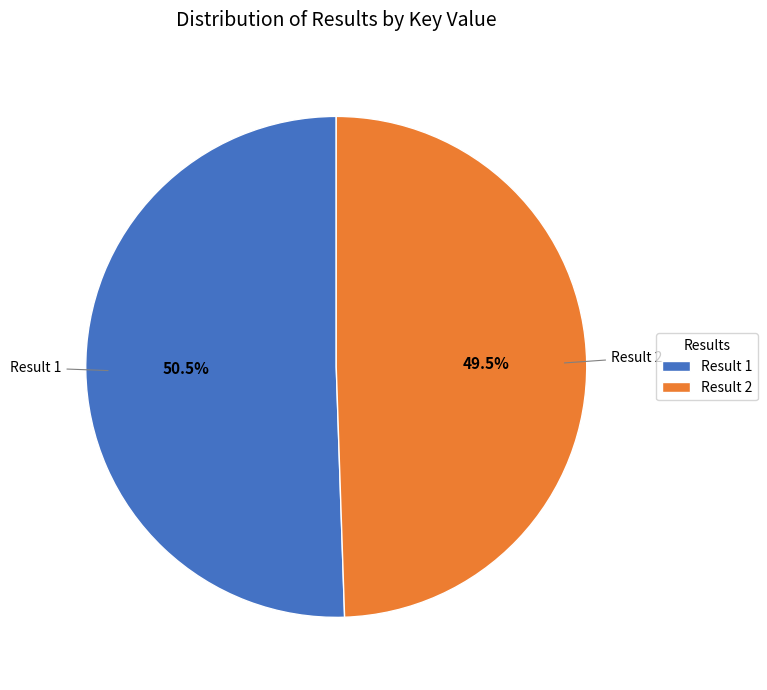

What percentage is NOT represented by Result 2?

50.5%